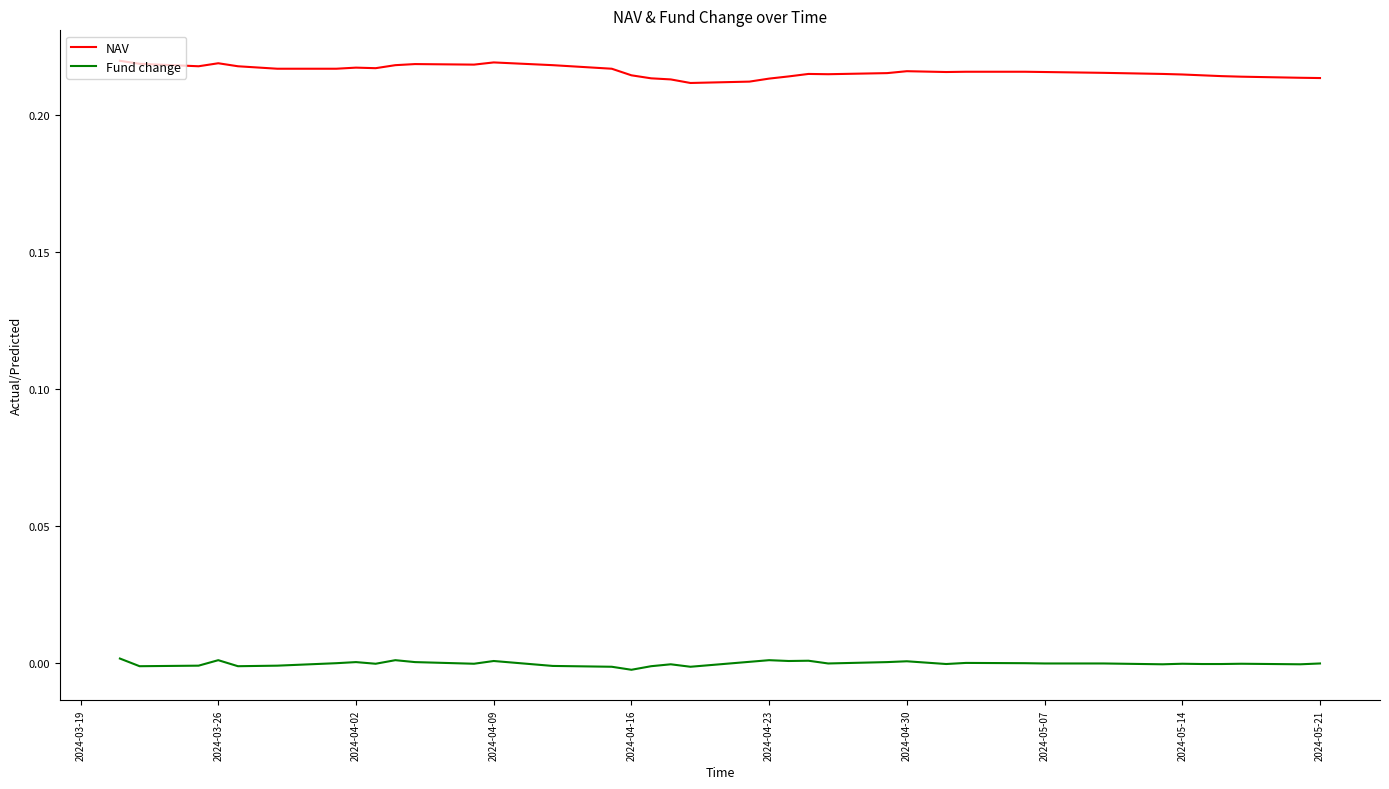

Does the chart display data point markers on the line(s)?

No